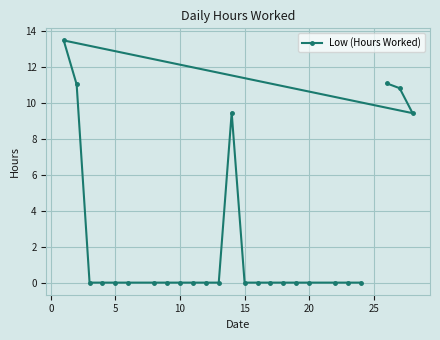

How many lines are shown in the chart?

1